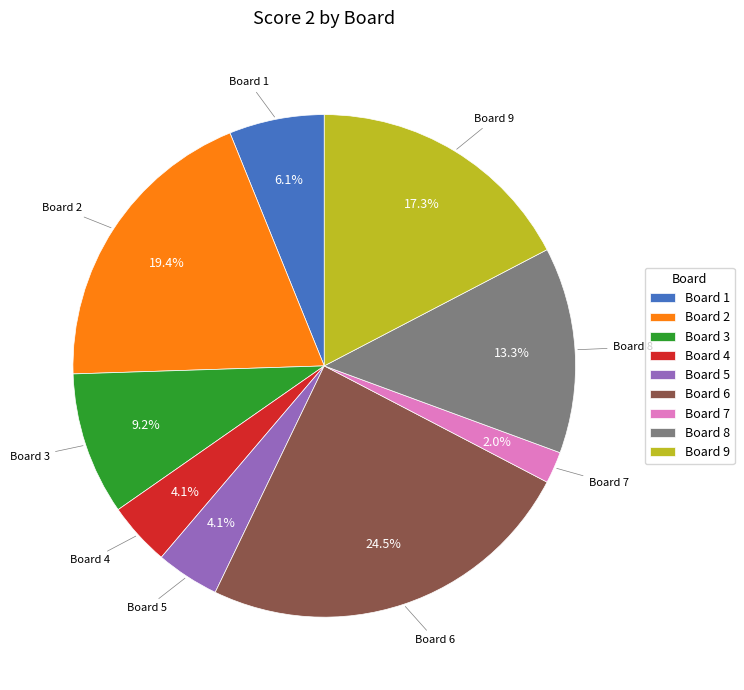

Which category has the biggest portion of the pie?

Board 6